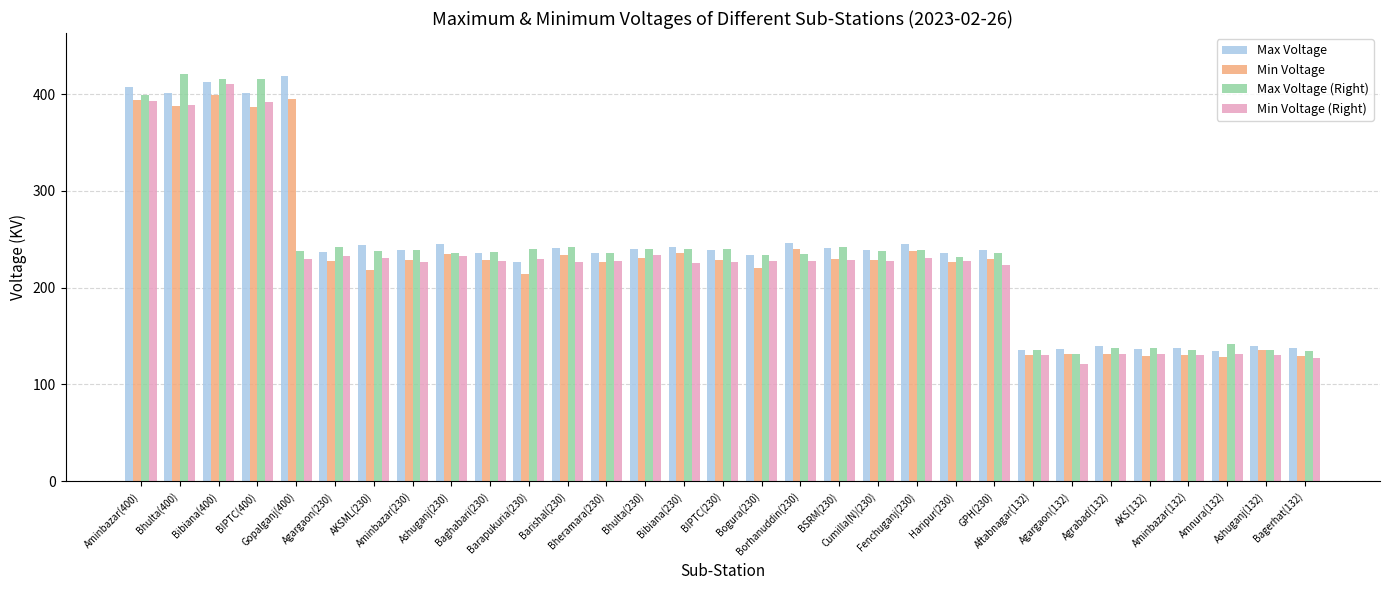

What is the smallest value displayed?

121